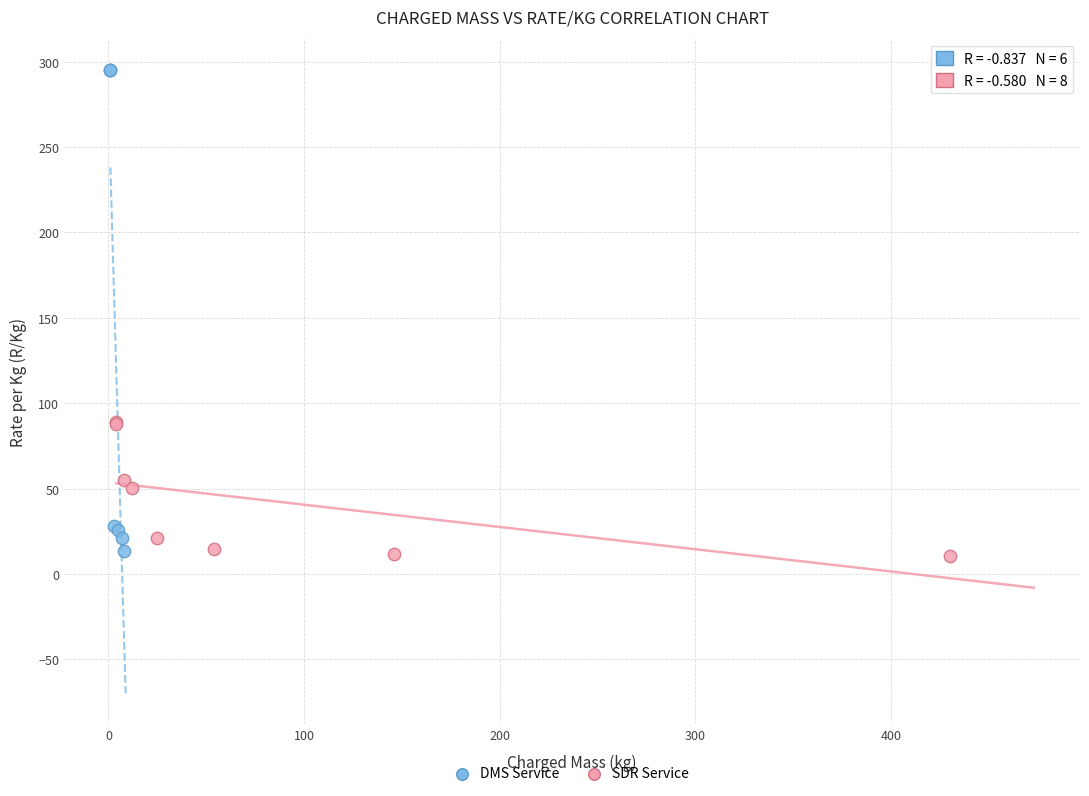

Which series has the largest Y range (max minus min)?

DMS Service